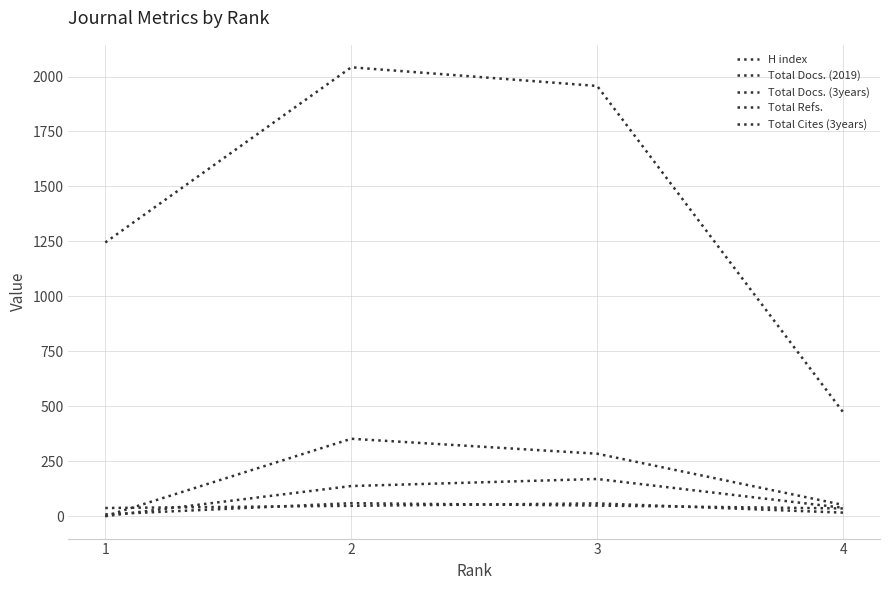

Which series has the largest total across all categories?

Total Refs.